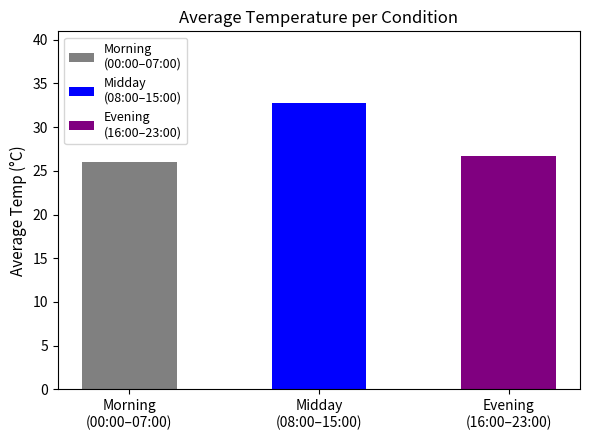

Between 09:00 and 07:00, which is larger?

07:00